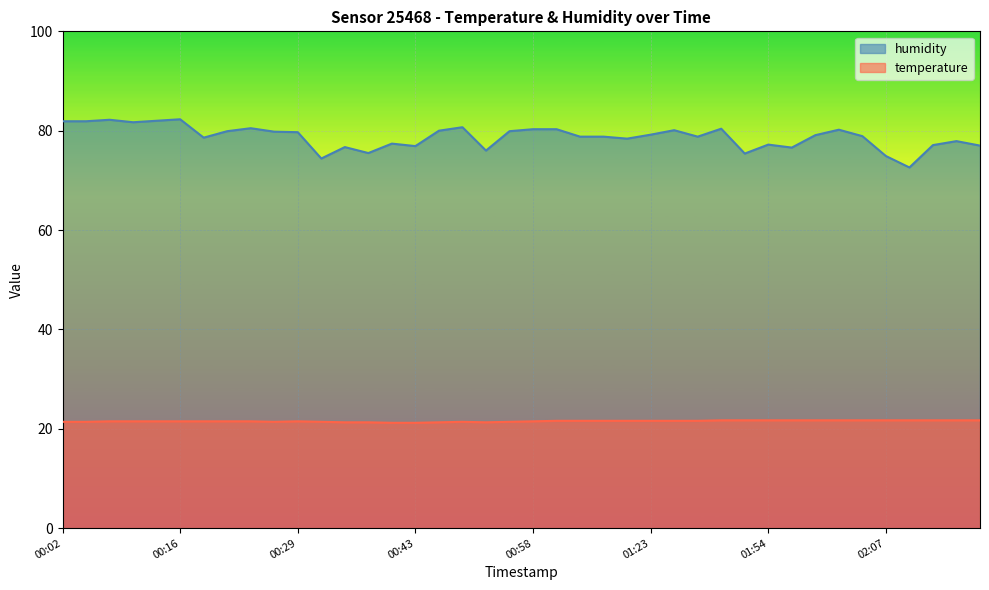

Reading right to left, what are all the values shown in this chart?

temperature: 21.7	21.7	21.7	21.7	21.7	21.7	21.7	21.7	21.7	21.7	21.7	21.7	21.6	21.6	21.6	21.6	21.6	21.6	21.6	21.5	21.4	21.3	21.4	21.3	21.2	21.2	21.3	21.3	21.4	21.5	21.4	21.5	21.5	21.5	21.5	21.5	21.5	21.5	21.4	21.4
humidity: 77.0	77.9	77.1	72.6	74.9	78.9	80.2	79.1	76.6	77.2	75.4	80.4	78.8	80.1	79.2	78.4	78.8	78.8	80.3	80.3	79.9	76.0	80.7	80.0	76.9	77.4	75.5	76.7	74.4	79.7	79.8	80.5	79.9	78.6	82.3	82.0	81.7	82.2	81.9	81.9